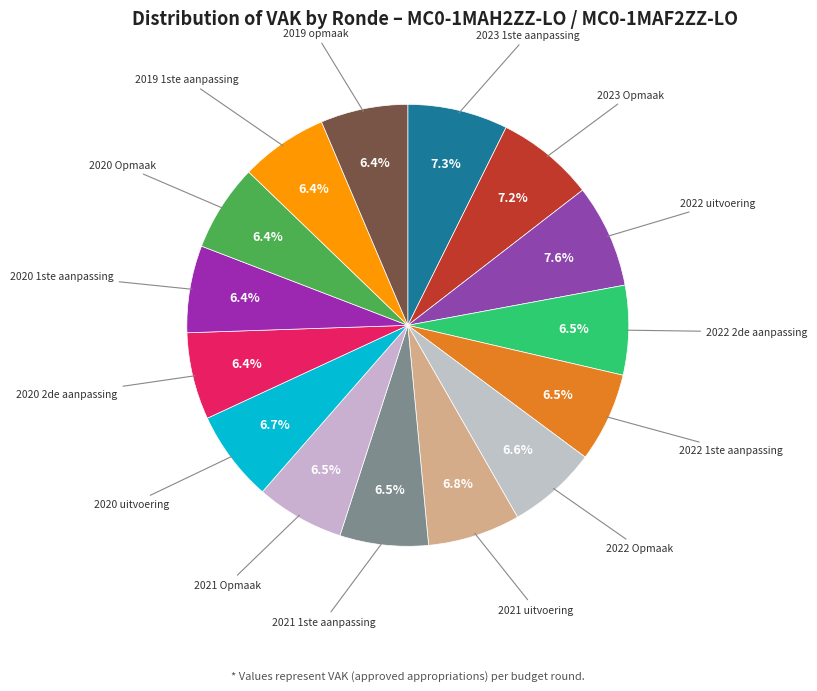

To the nearest percent, what is the difference between the largest and smallest slice percentages?

1%